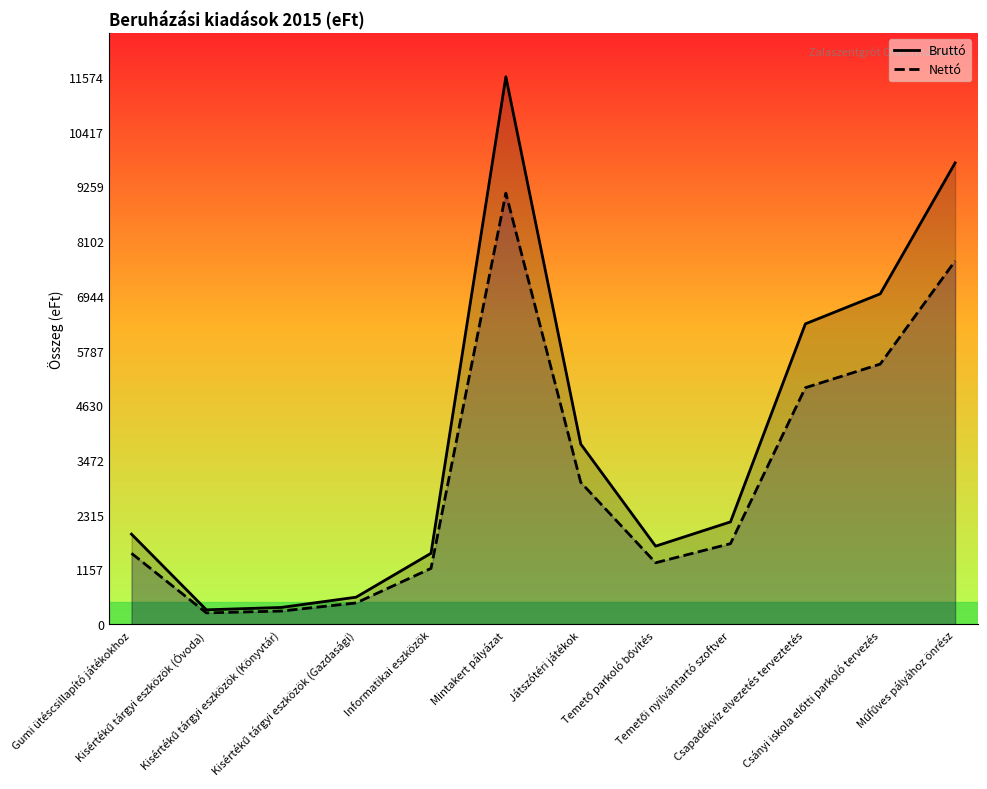

What position from the left is Informatikai eszközök?

5